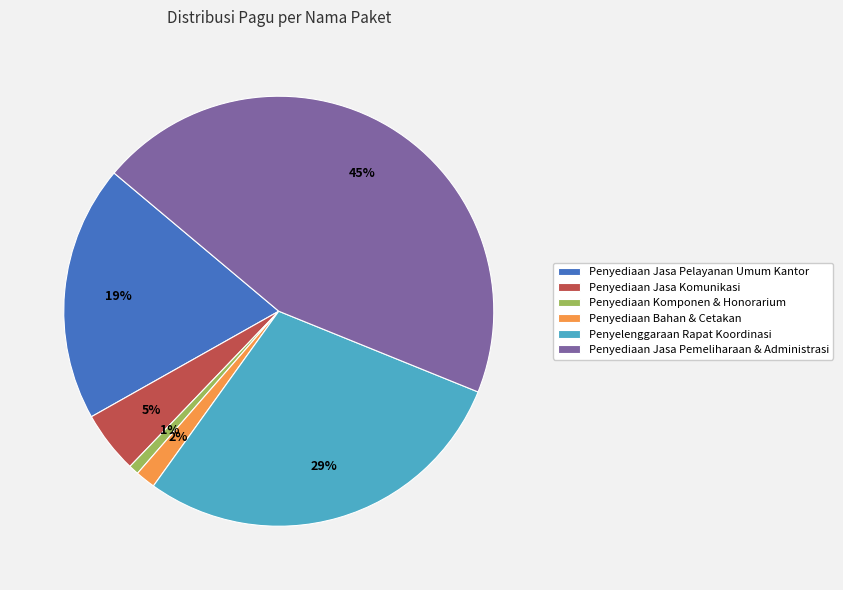

Do Penyediaan Komponen & Honorarium and Penyediaan Jasa Pemeliharaan & Administrasi together represent more than half of the pie?

No